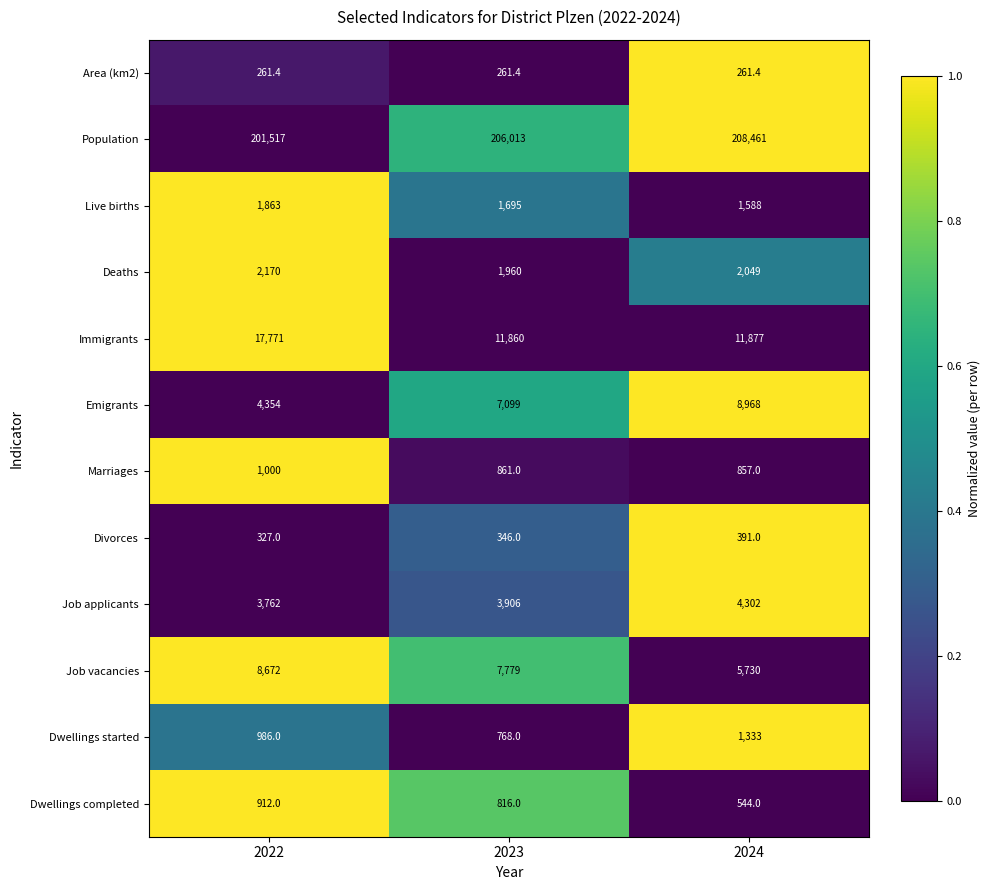

How many values in the Job vacancies series are below 7779?

1